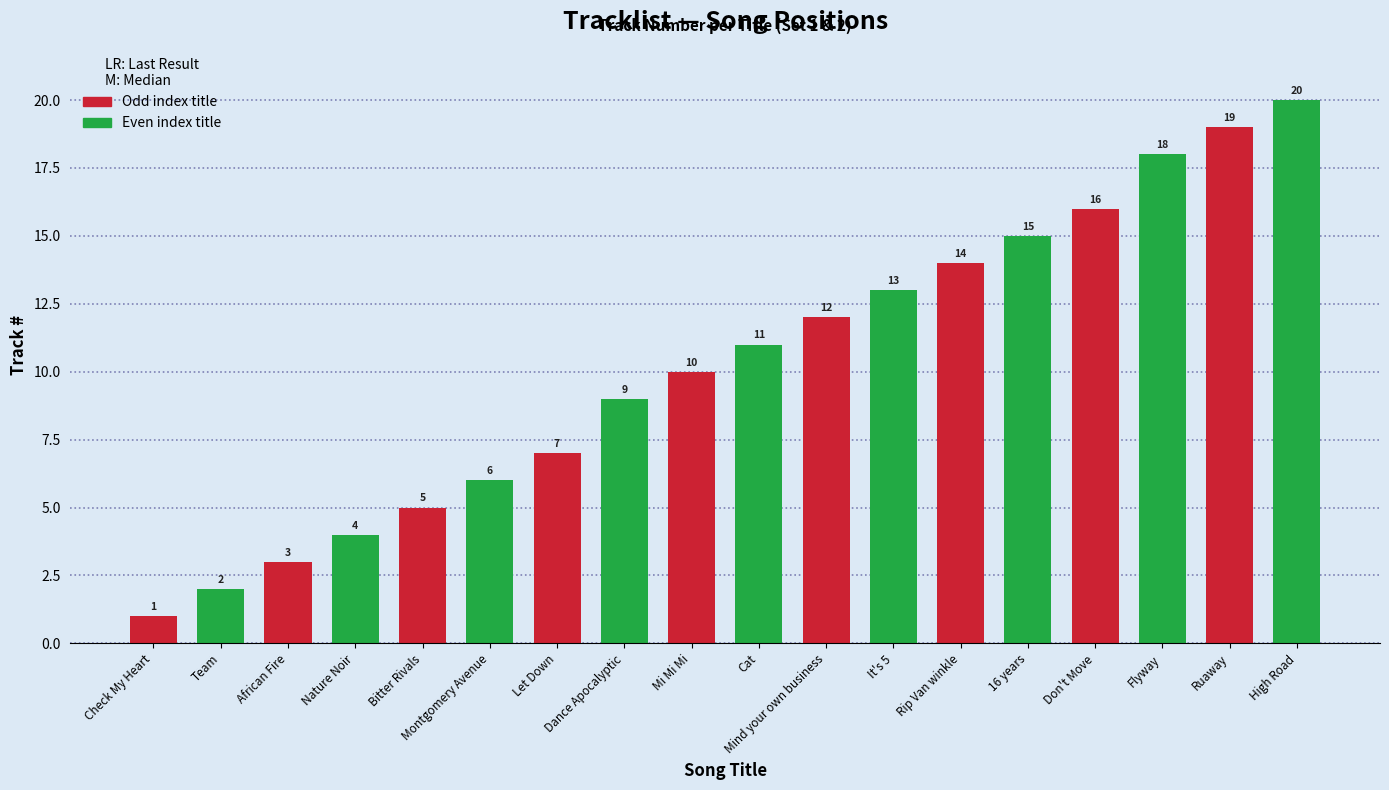

How many data points does each series have?

18